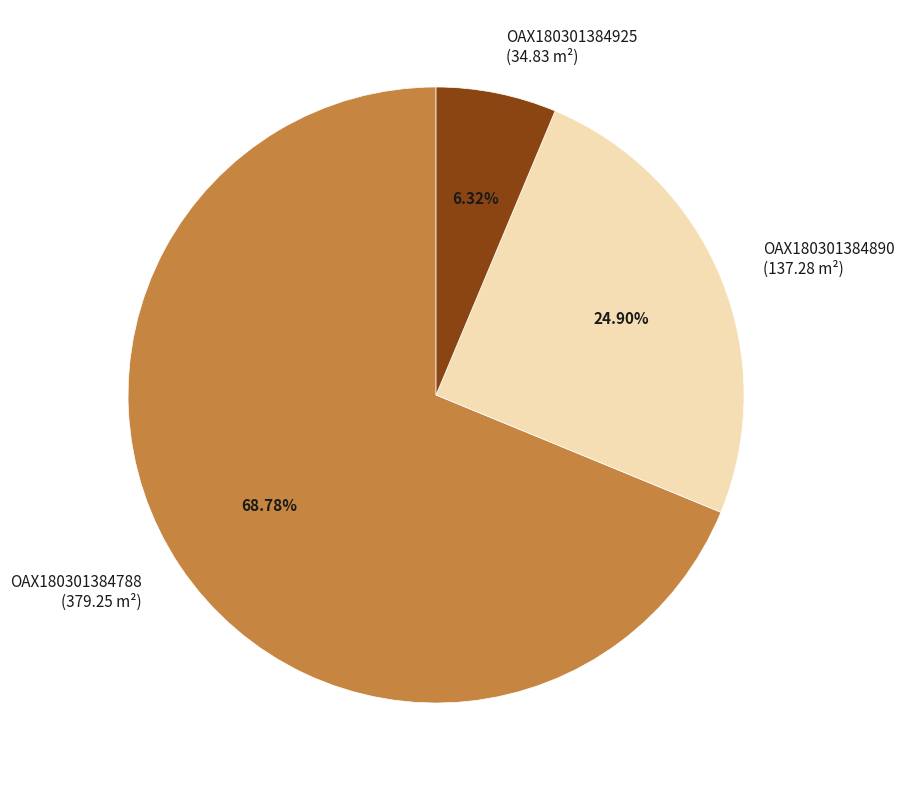

What is the smallest slice in the pie chart?

OAX180301384925